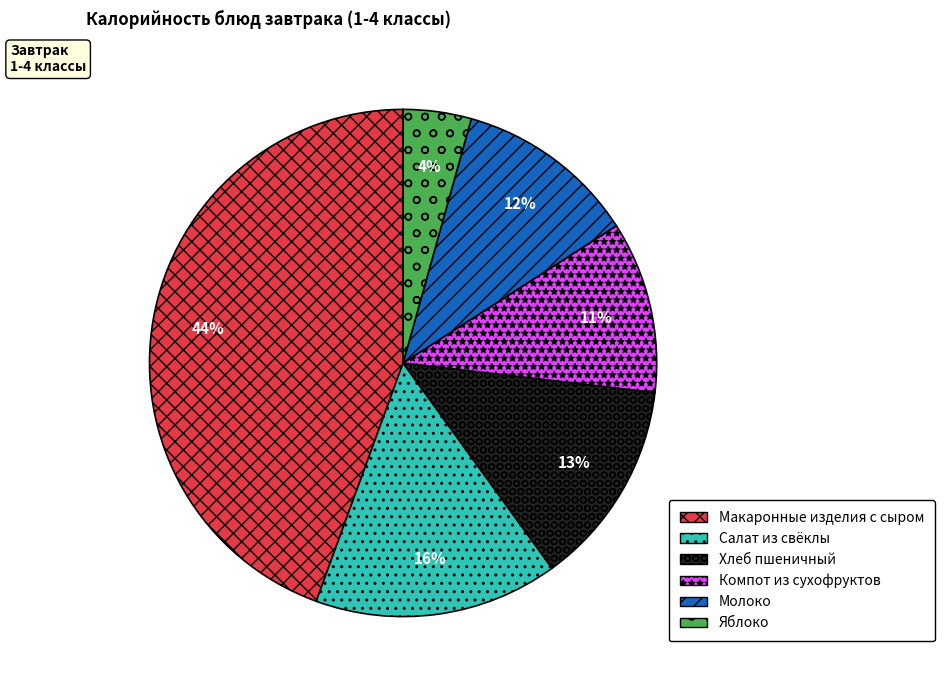

Is there any slice that represents more than half of the pie?

No